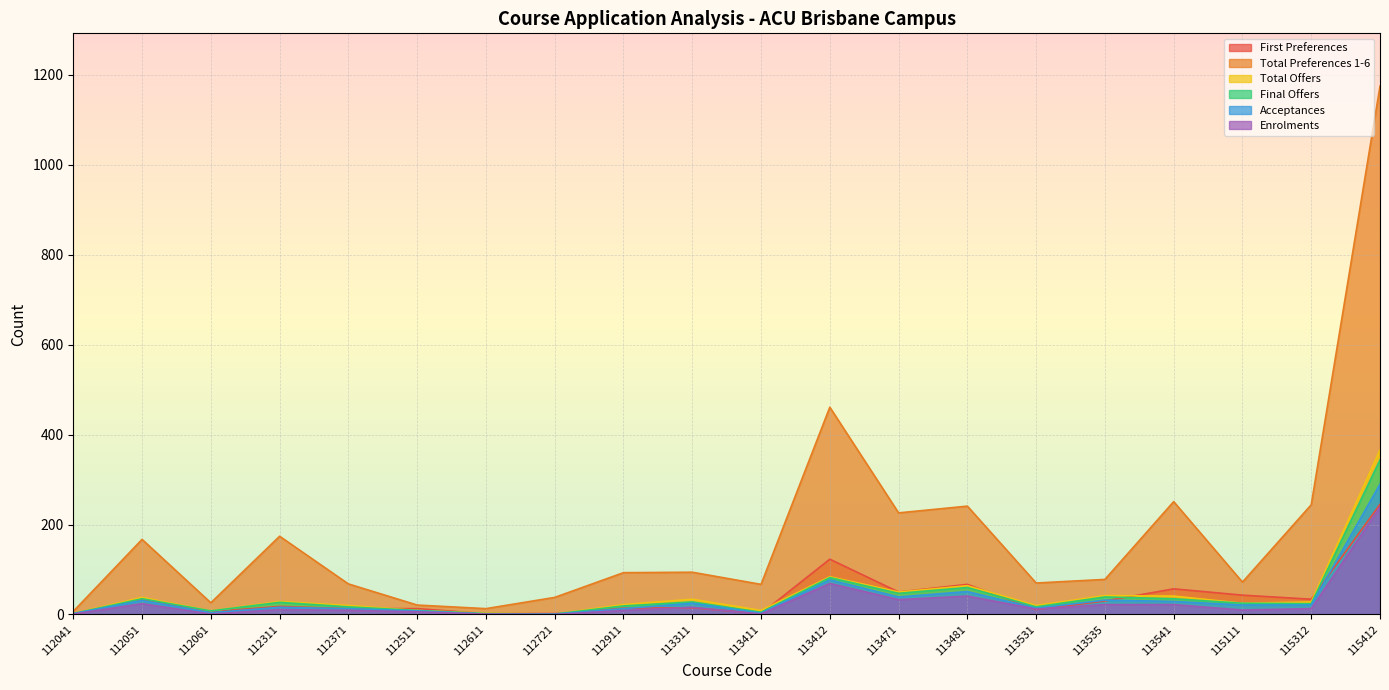

How many intersections are there between First Preferences and Acceptances?

6